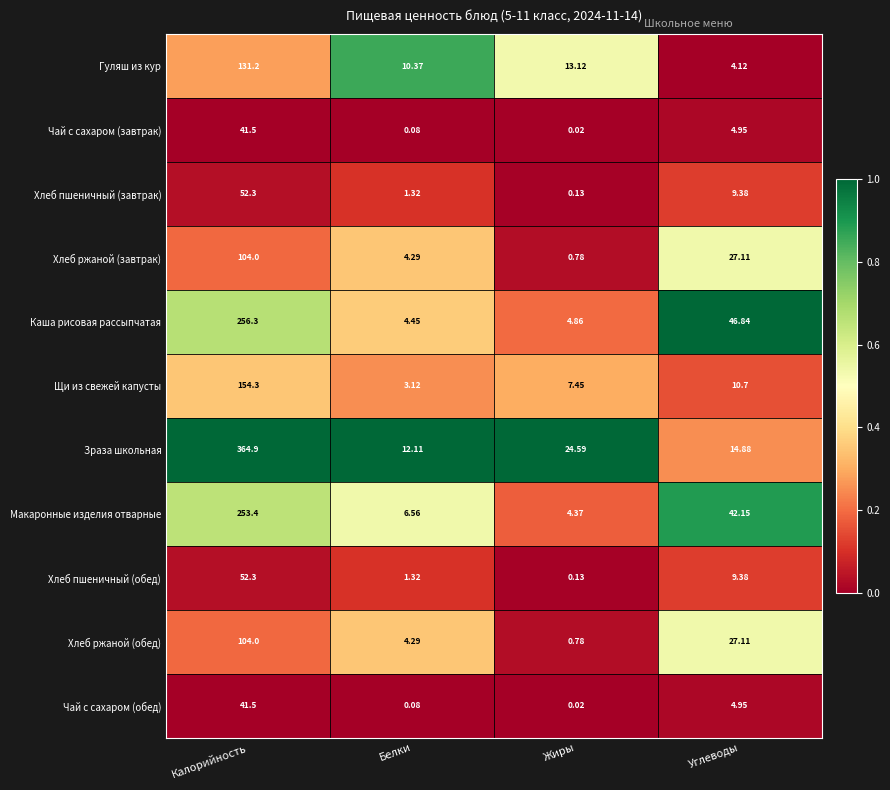

At which label is Зраза школьная closest to 188?

Жиры